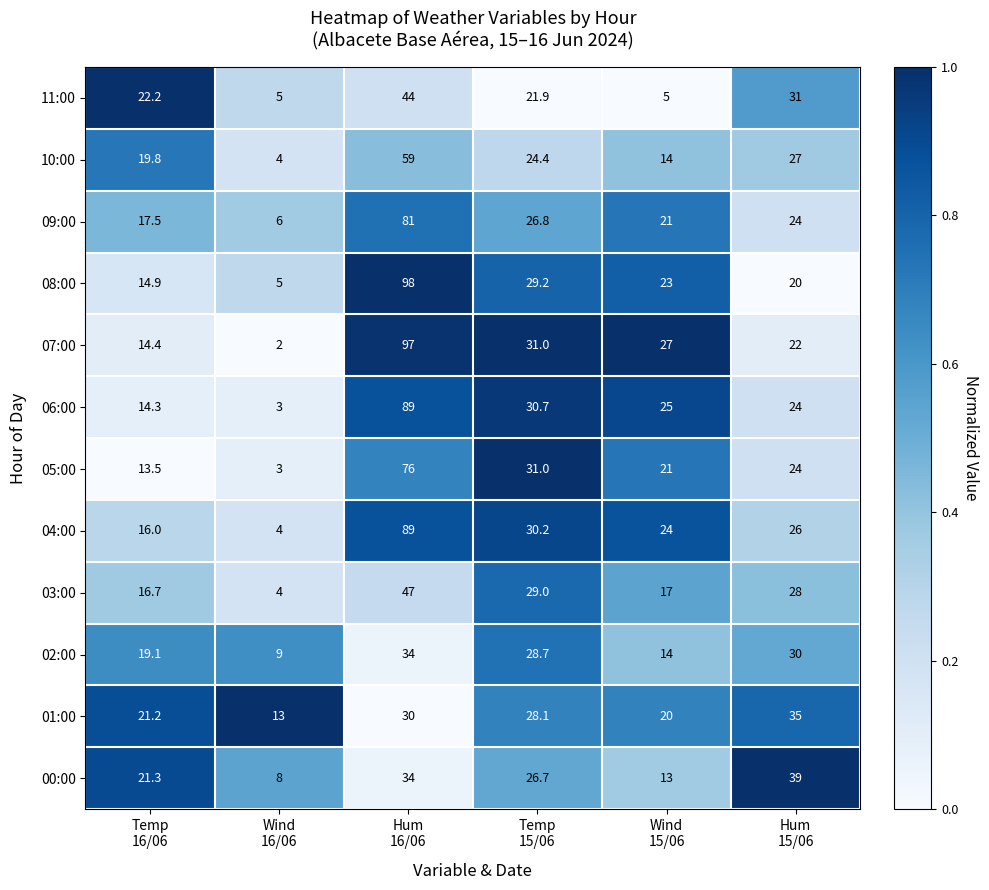

Count the 11:00 values in the range 5 to 31.

5